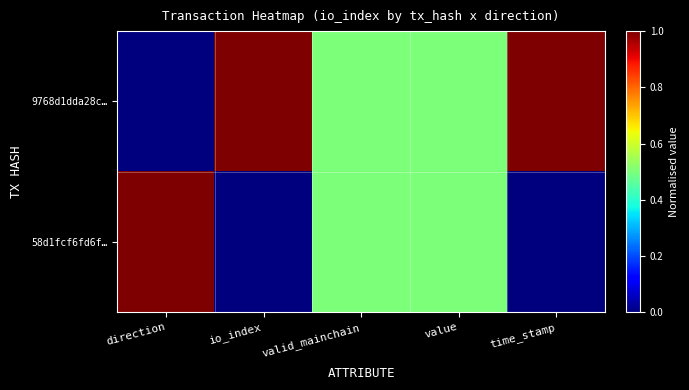

Which category has the highest value across all series?

io_index